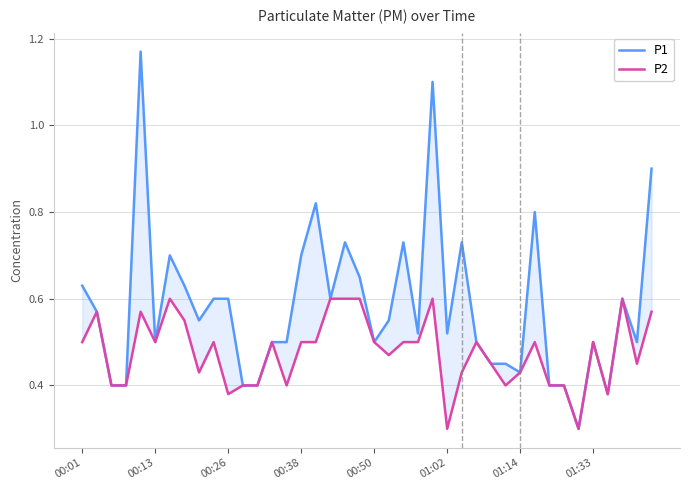

True or false: P2 has more than 0 interior local peaks.

True